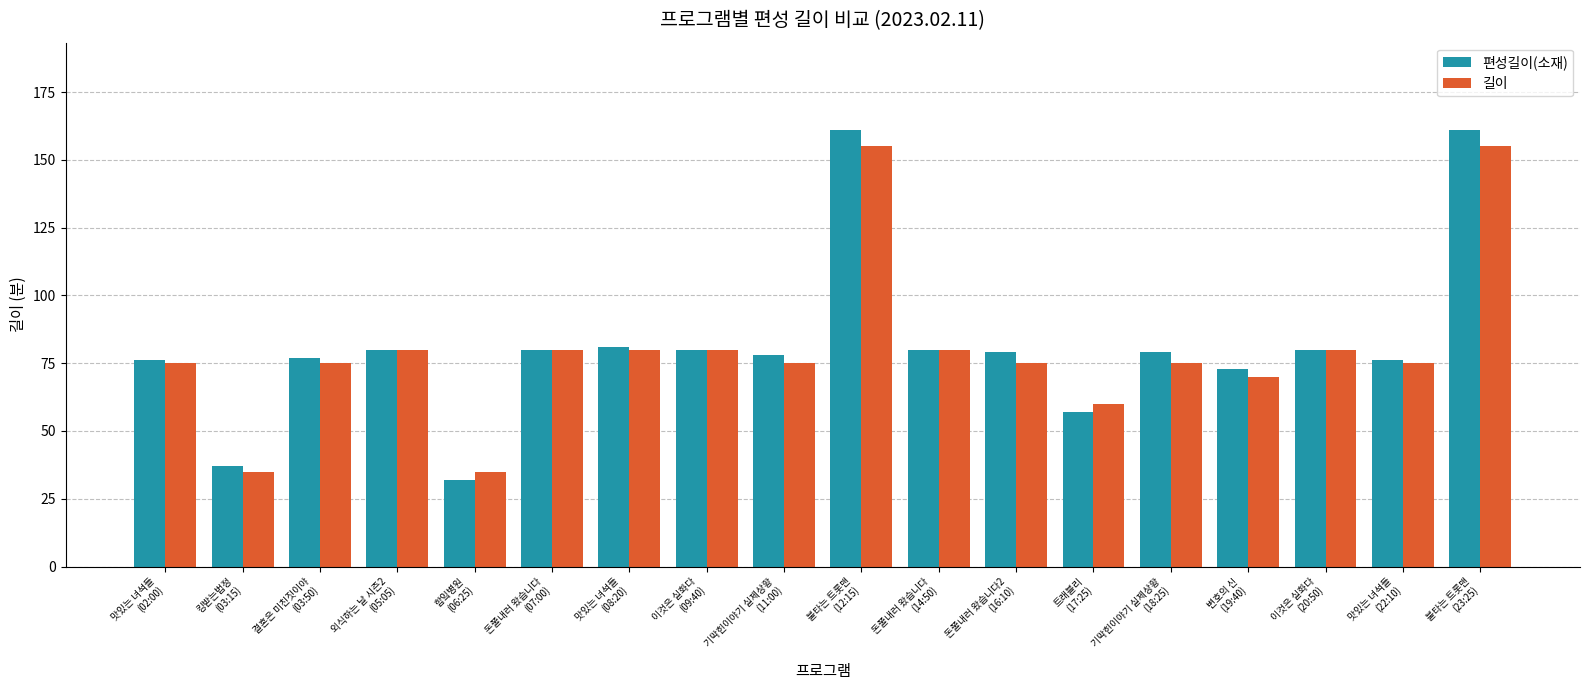

How many groups of bars are there?

18